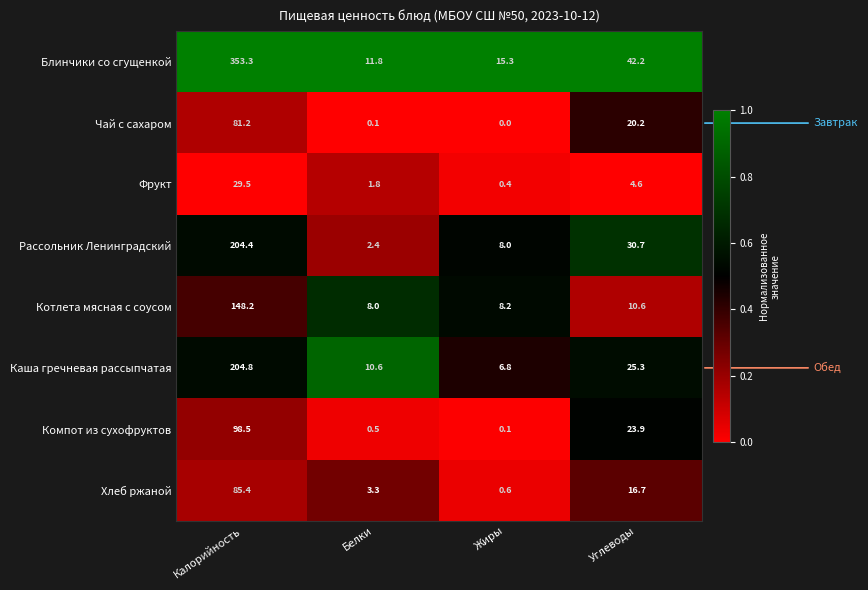

At which label is Рассольник Ленинградский closest to 103?

Углеводы